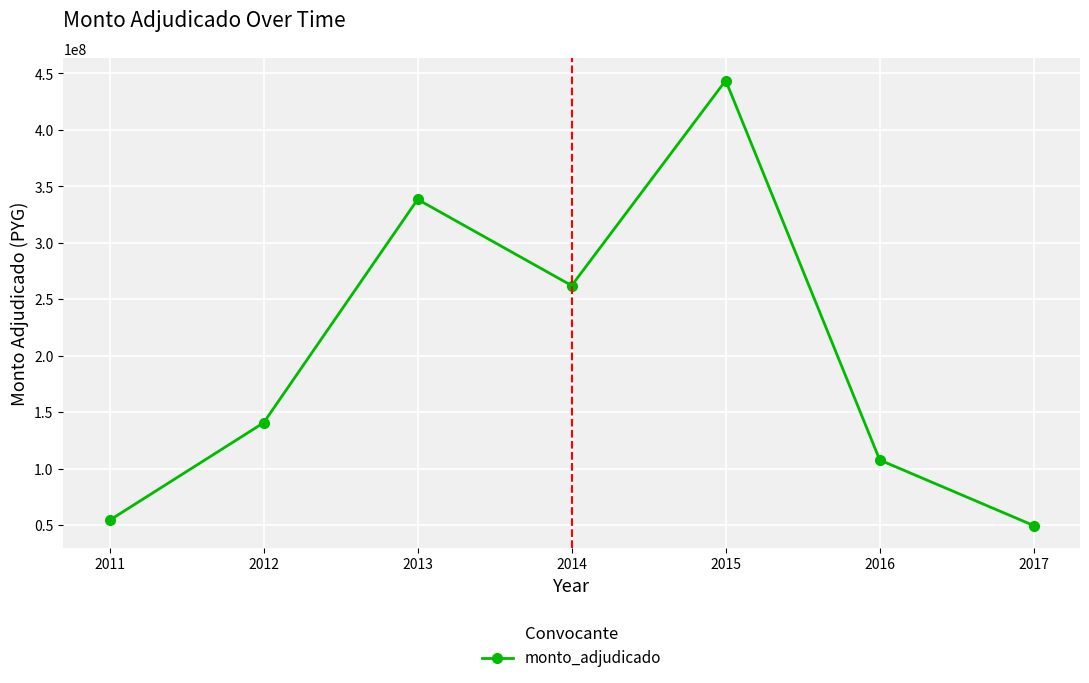

Reading left to right, list all the values displayed in this chart.

54510000	140759466	338523120	262234995	443764833	107847600	49780500